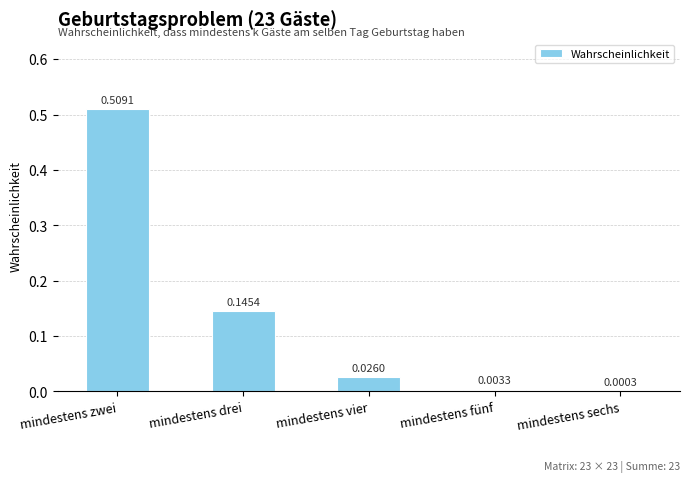

What is the sum of all values?

0.7